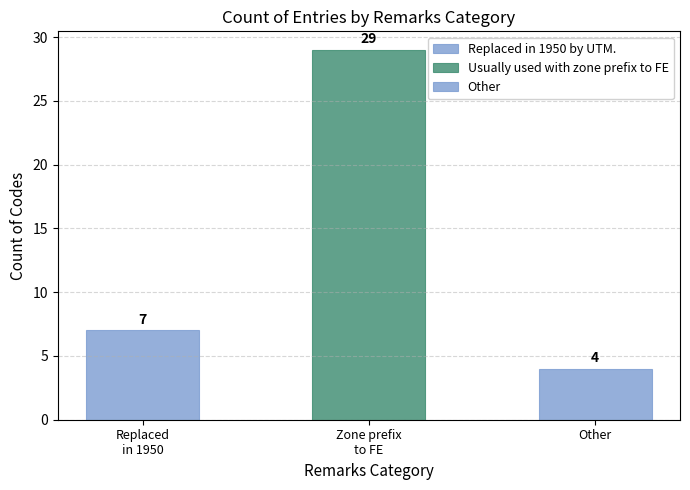

Reading left to right, what are all the values shown in this chart?

Replaced
in 1950=7	Zone prefix
to FE=29	Other=4